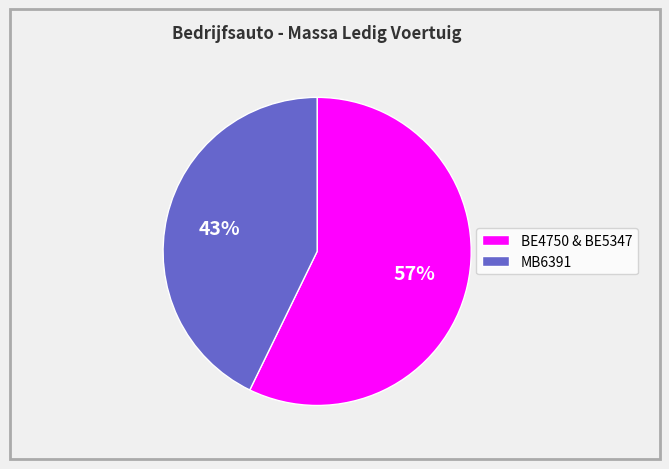

Is there any slice that represents more than half of the pie?

Yes